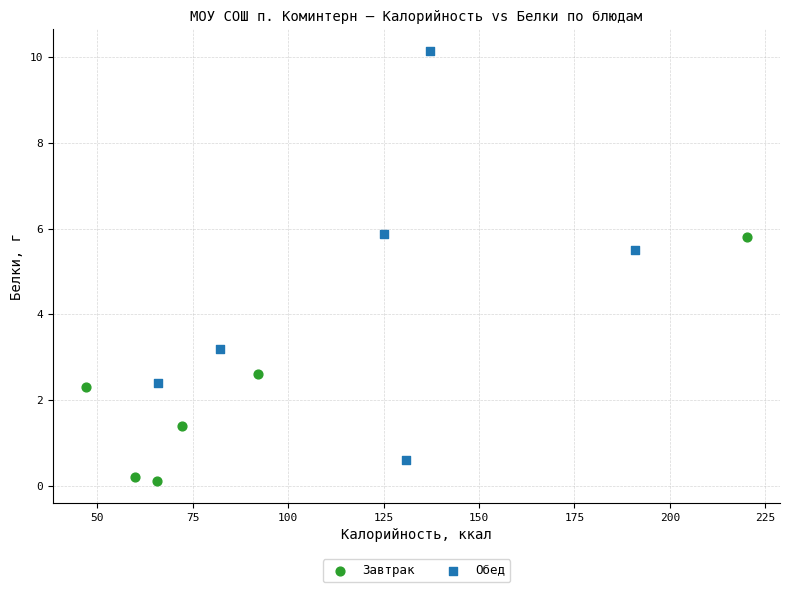

Which series reaches the minimum Y coordinate?

Завтрак